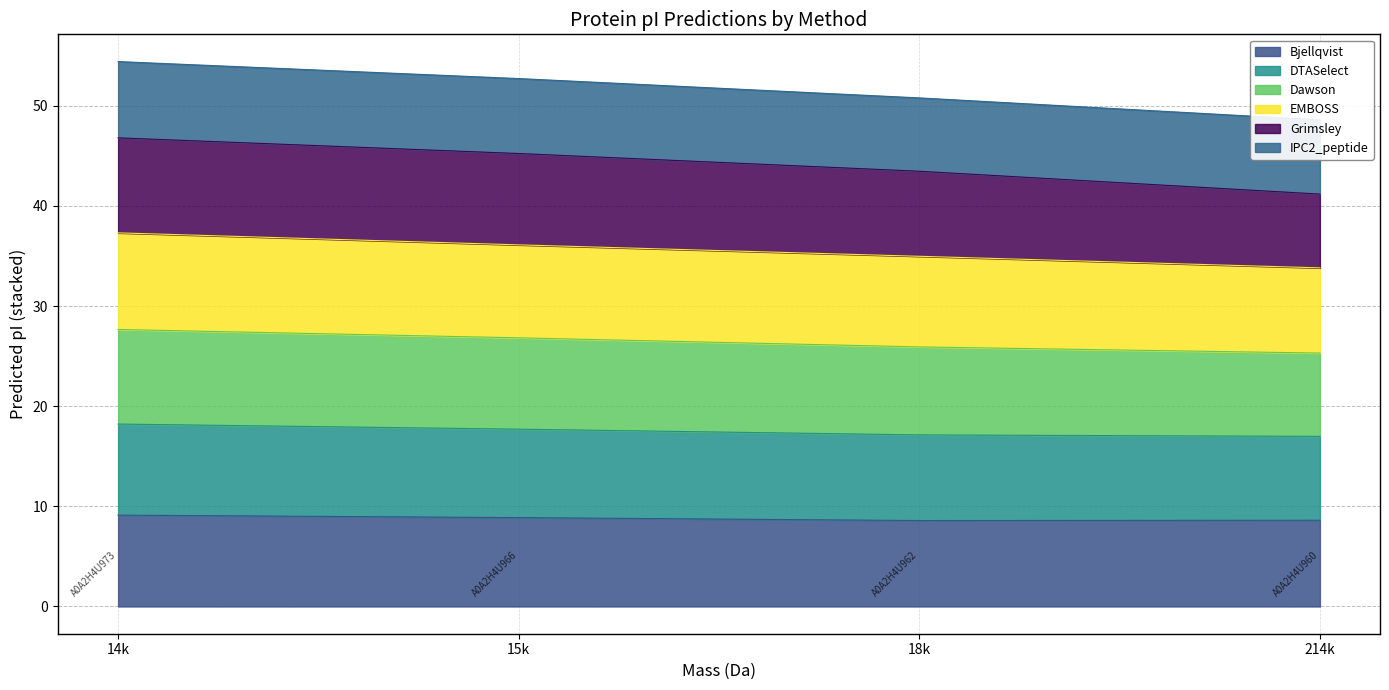

Is it true that Bjellqvist equals 8.6 at 18k?

True